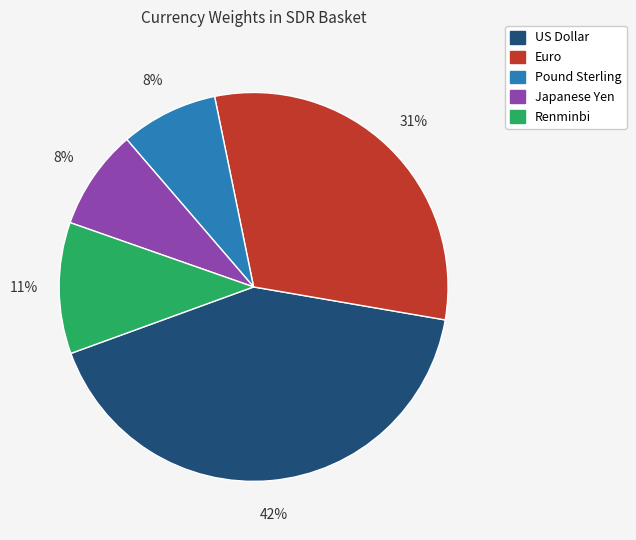

The Renminbi slice represents 11% of the pie. True or false?

True